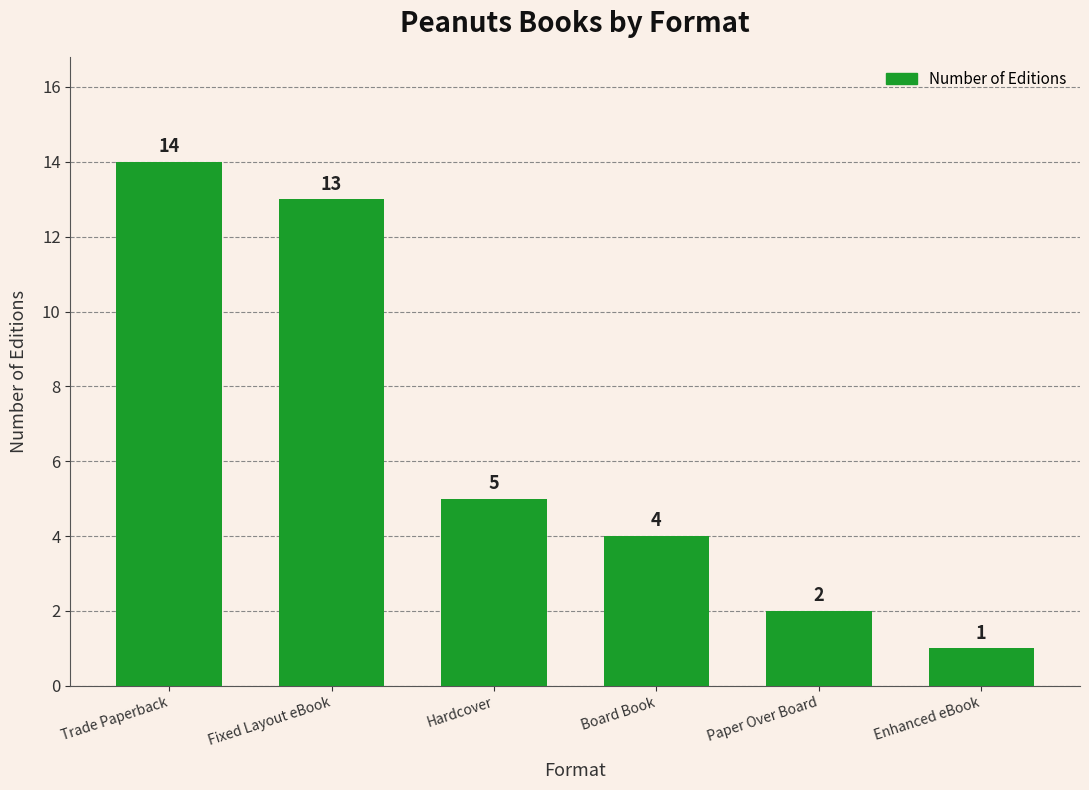

What is the value of the 6th bar from the left?

1